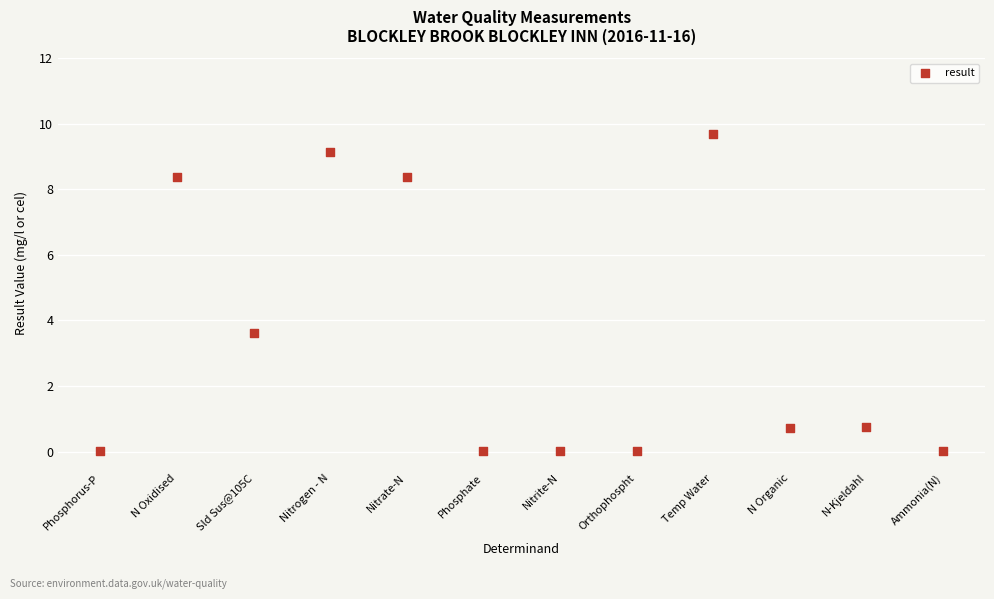

What is the range of Y values (max minus min)?

9.7